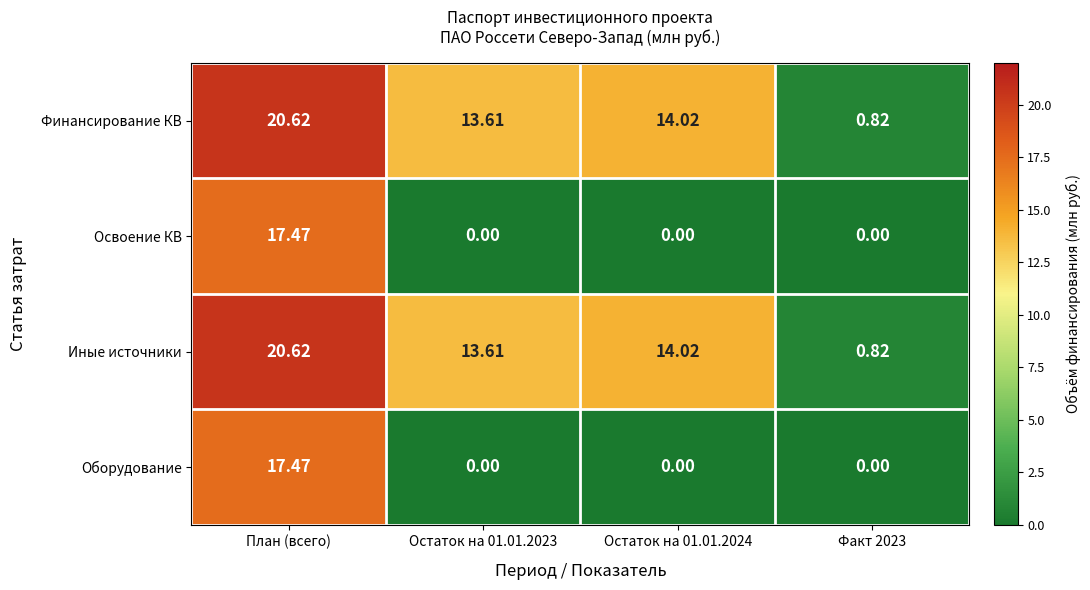

Is the value of Финансирование КВ at Остаток на 01.01.2023 greater than the value of Оборудование at Остаток на 01.01.2024?

Yes